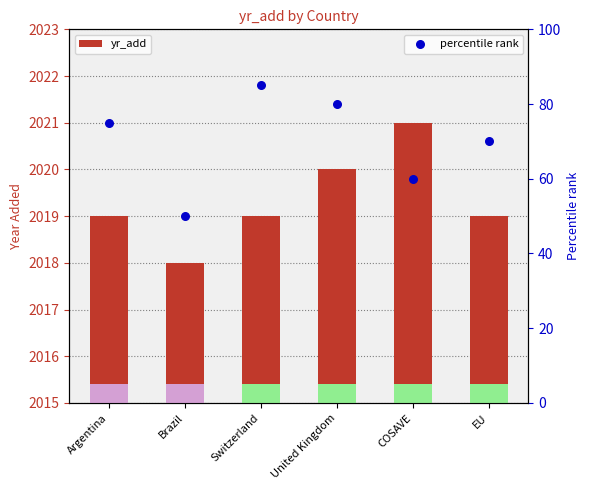

Which series has the largest total across all categories?

yr_add